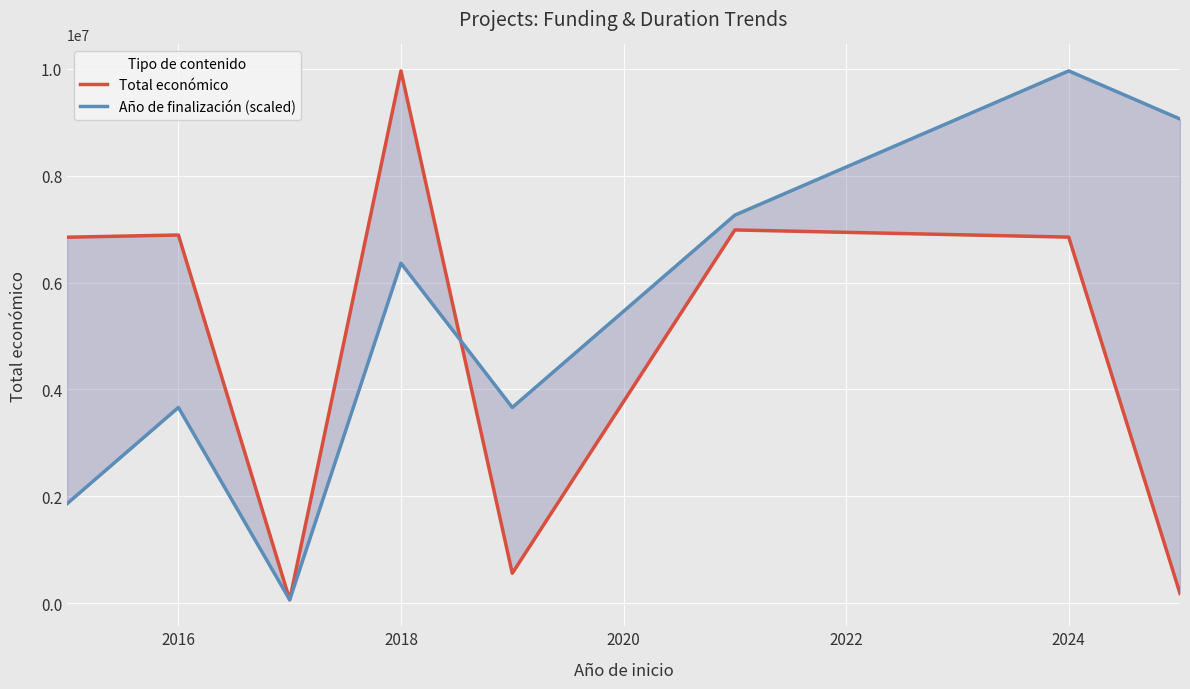

What is the difference between the maximum and minimum values in the Año de finalización (scaled) series?

9902016.0